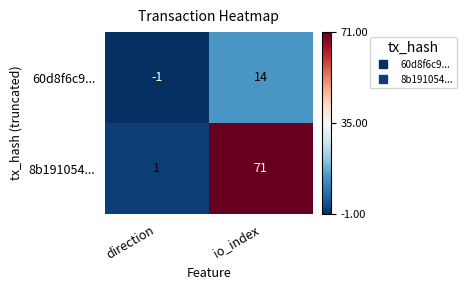

What is the average value of the 8b191054... series?

36